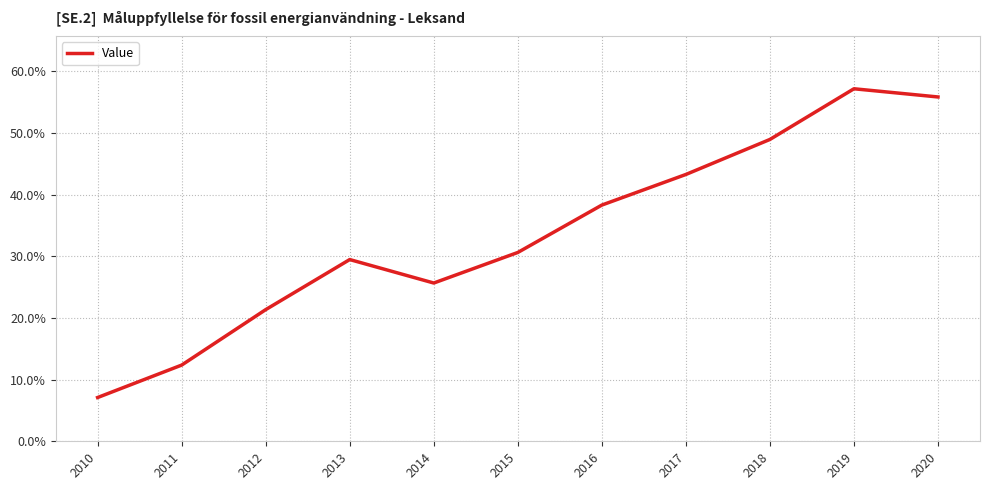

What is the difference between the maximum and minimum values?

50.1